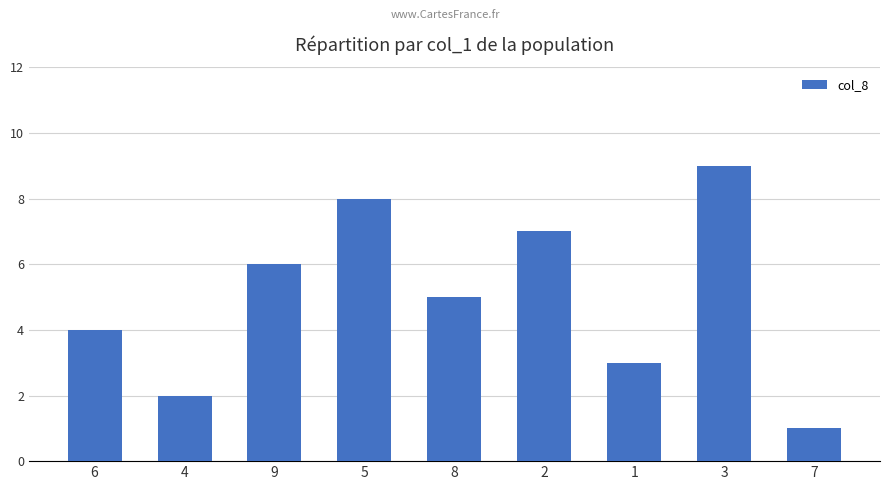

Reading left to right, list all the values displayed in this chart.

4	2	6	8	5	7	3	9	1